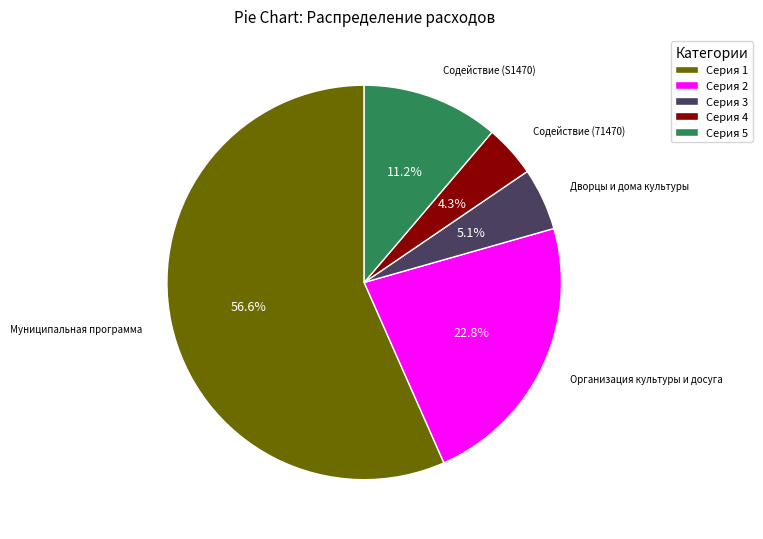

Between Дворцы и дома культуры and Организация культуры и досуга, which is larger?

Организация культуры и досуга